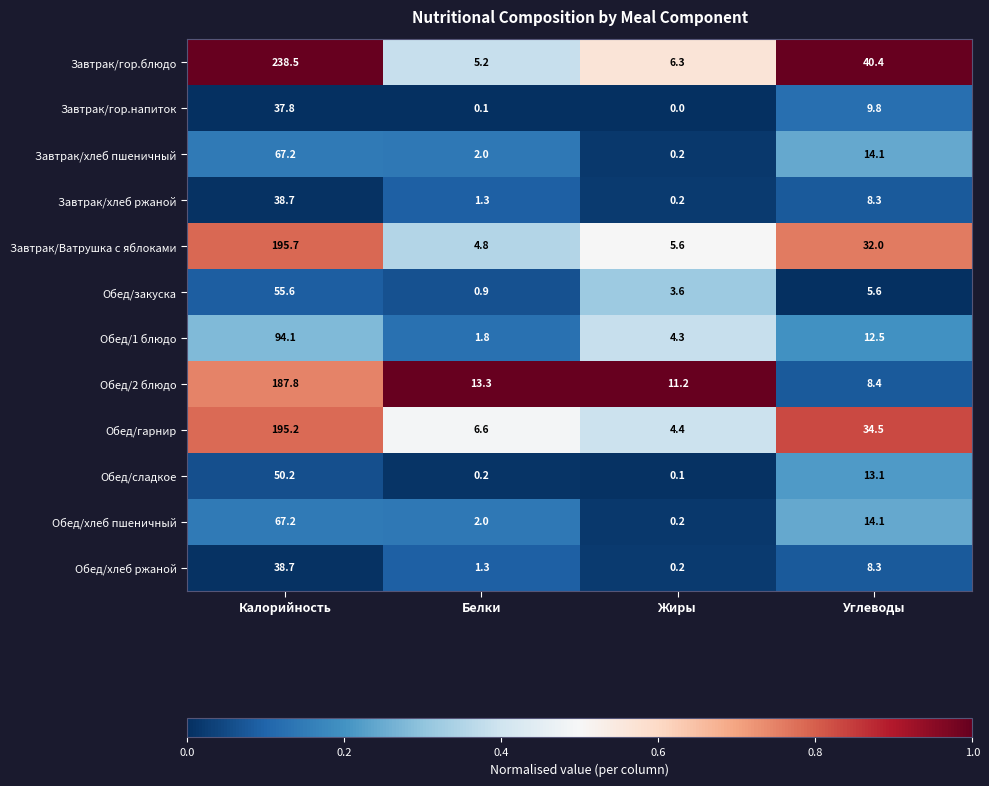

List the labels in order of Обед/2 блюдо value, smallest first.

Углеводы, Жиры, Белки, Калорийность